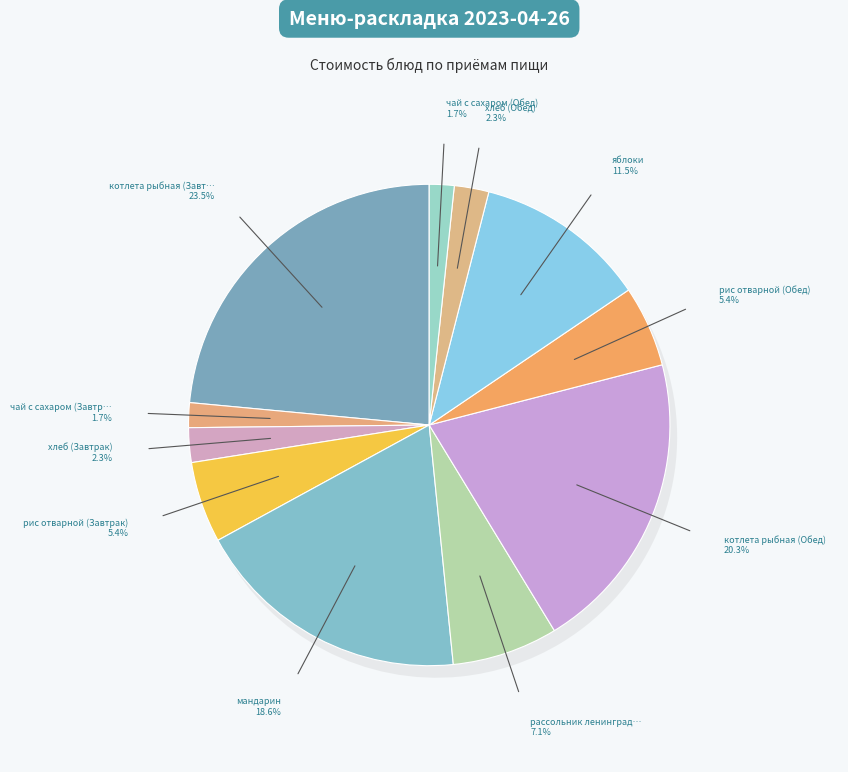

To the nearest percent, what is the combined percentage of котлета рыбная (Завтрак) and мандарин?

42%